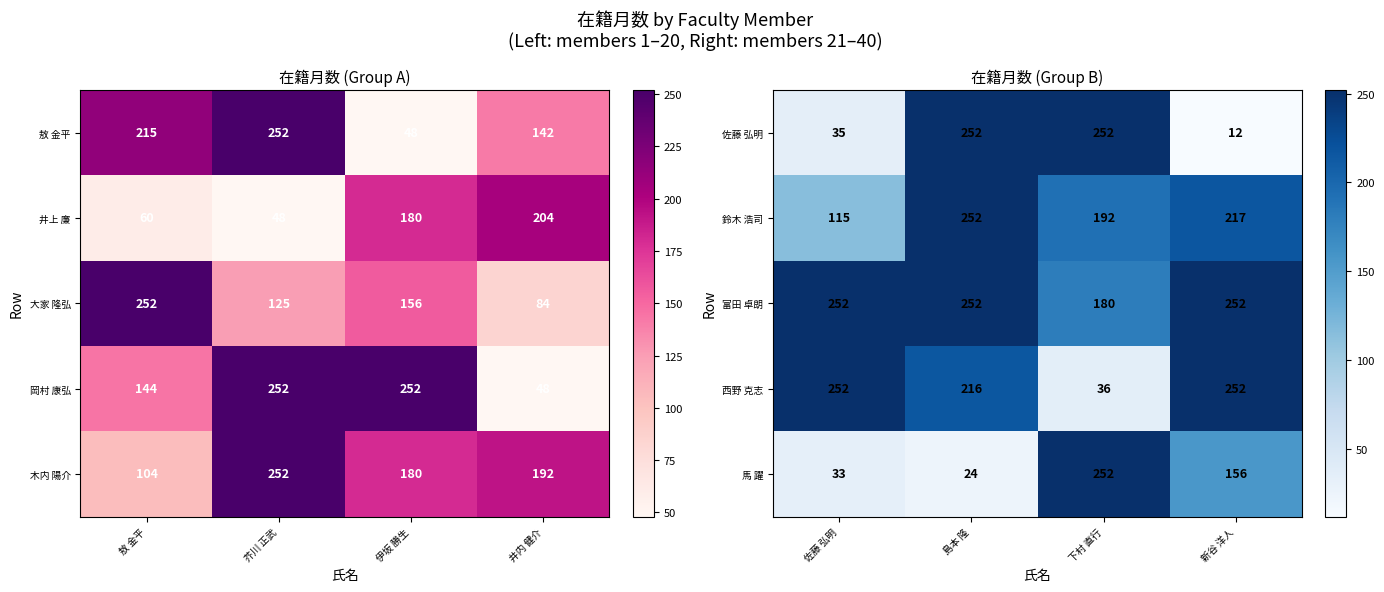

What is the minimum value for 佐藤 弘明?

12